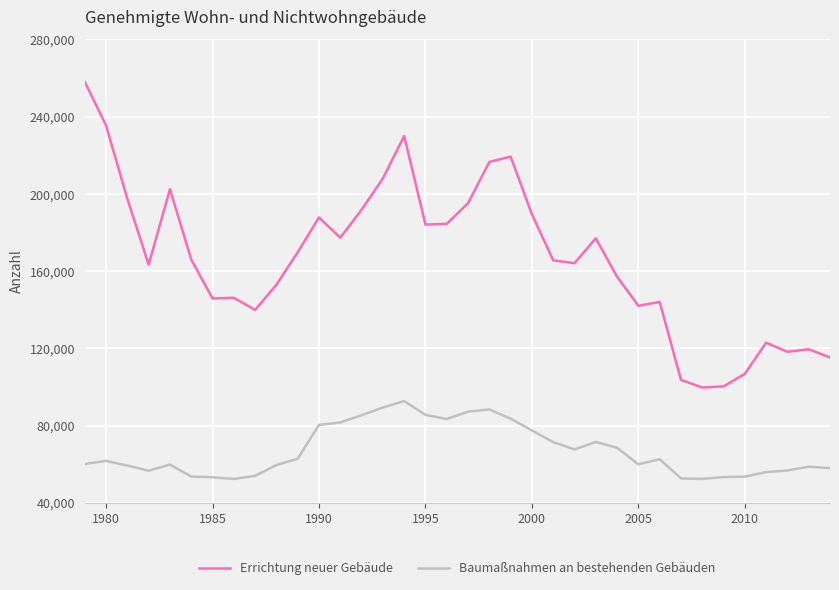

What is the maximum value shown in the chart?

258021